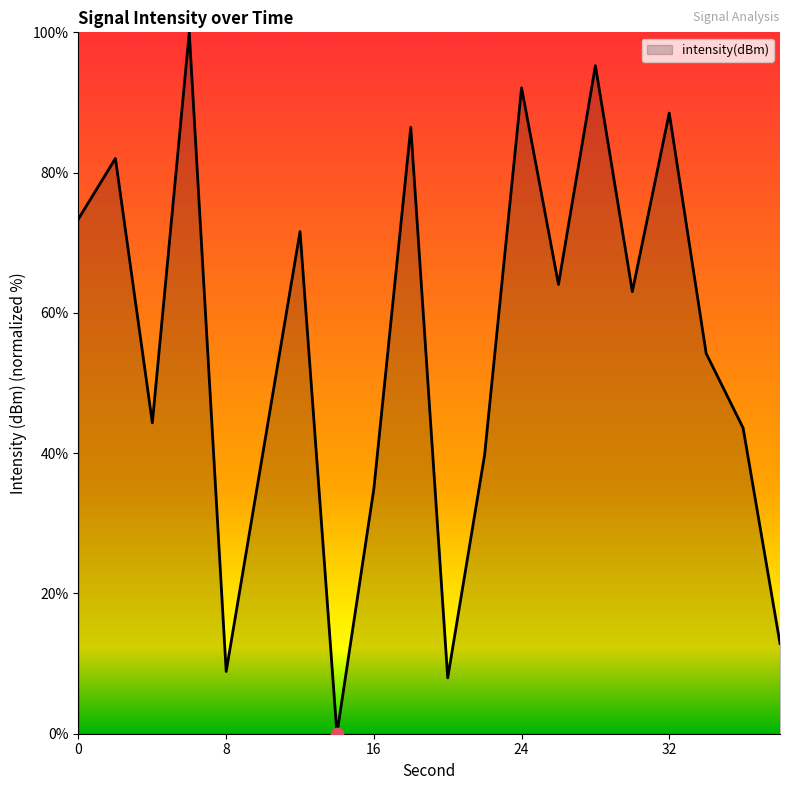

What is the difference between the maximum and minimum values?

100.0